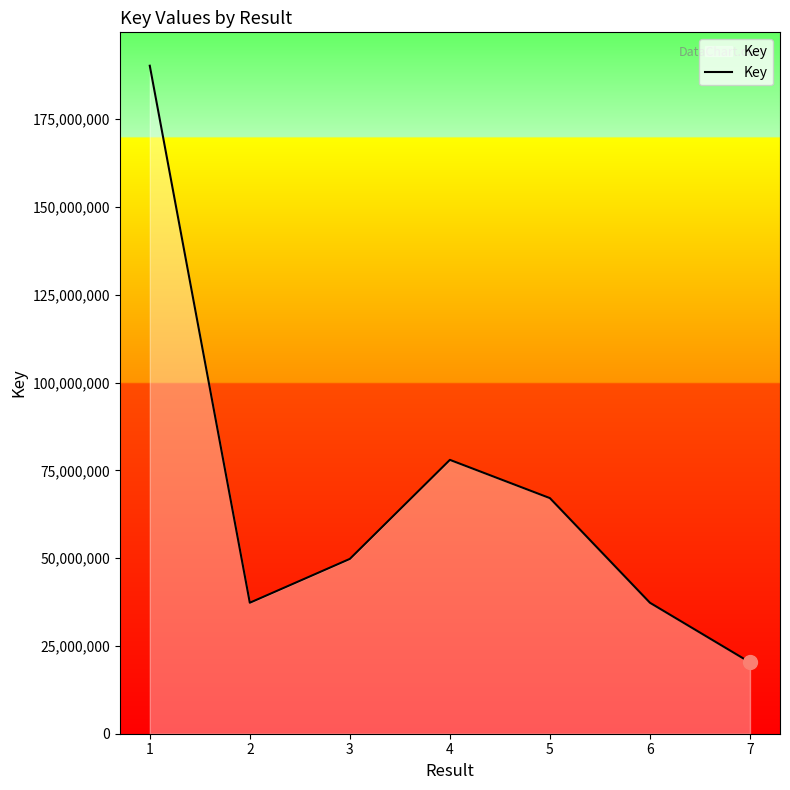

What is the change in value from 3 to 4?

+28196296